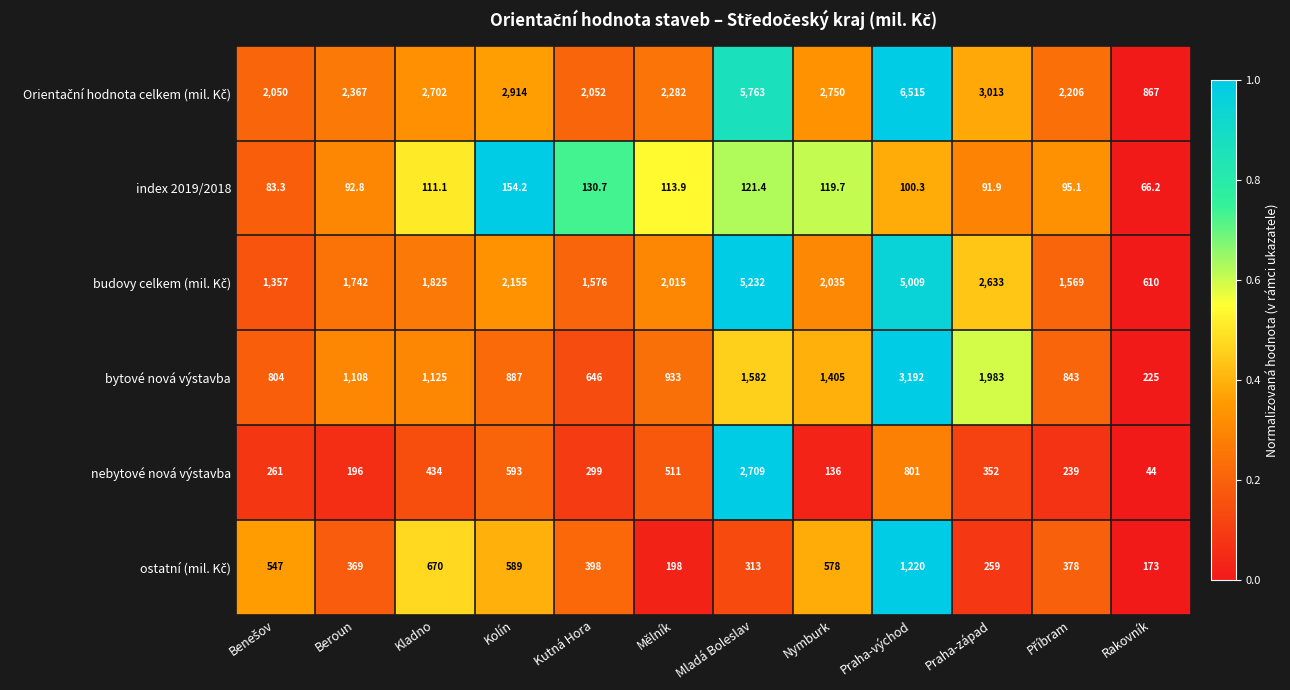

What is the sum of the bytové nová výstavba values at Nymburk and Mělník?

2338.0